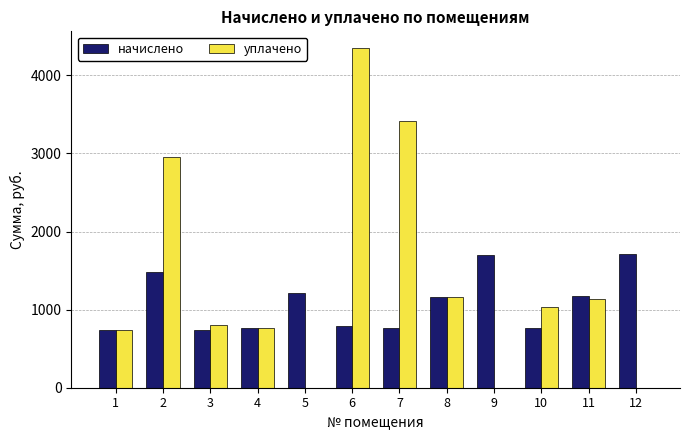

What is the sum of all начислено values?

13009.3